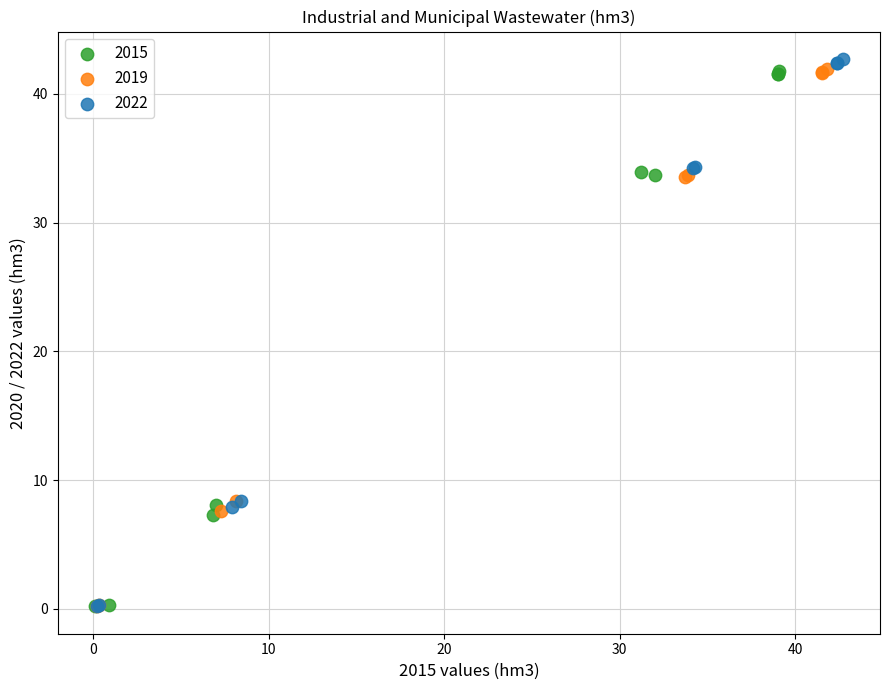

Which series has the largest Y range (max minus min)?

2022